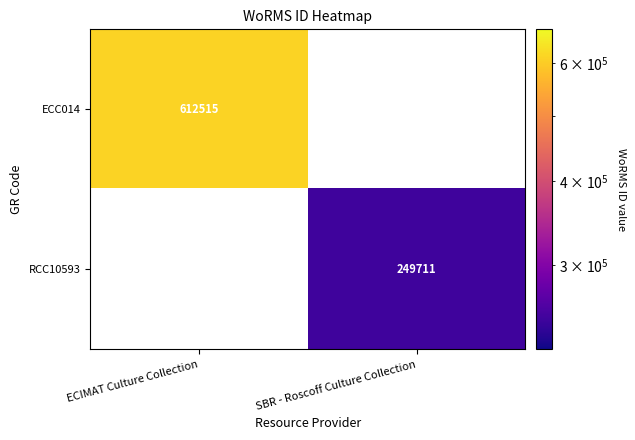

The value of ECC014 at ECIMAT Culture Collection is 800950. True or false?

False